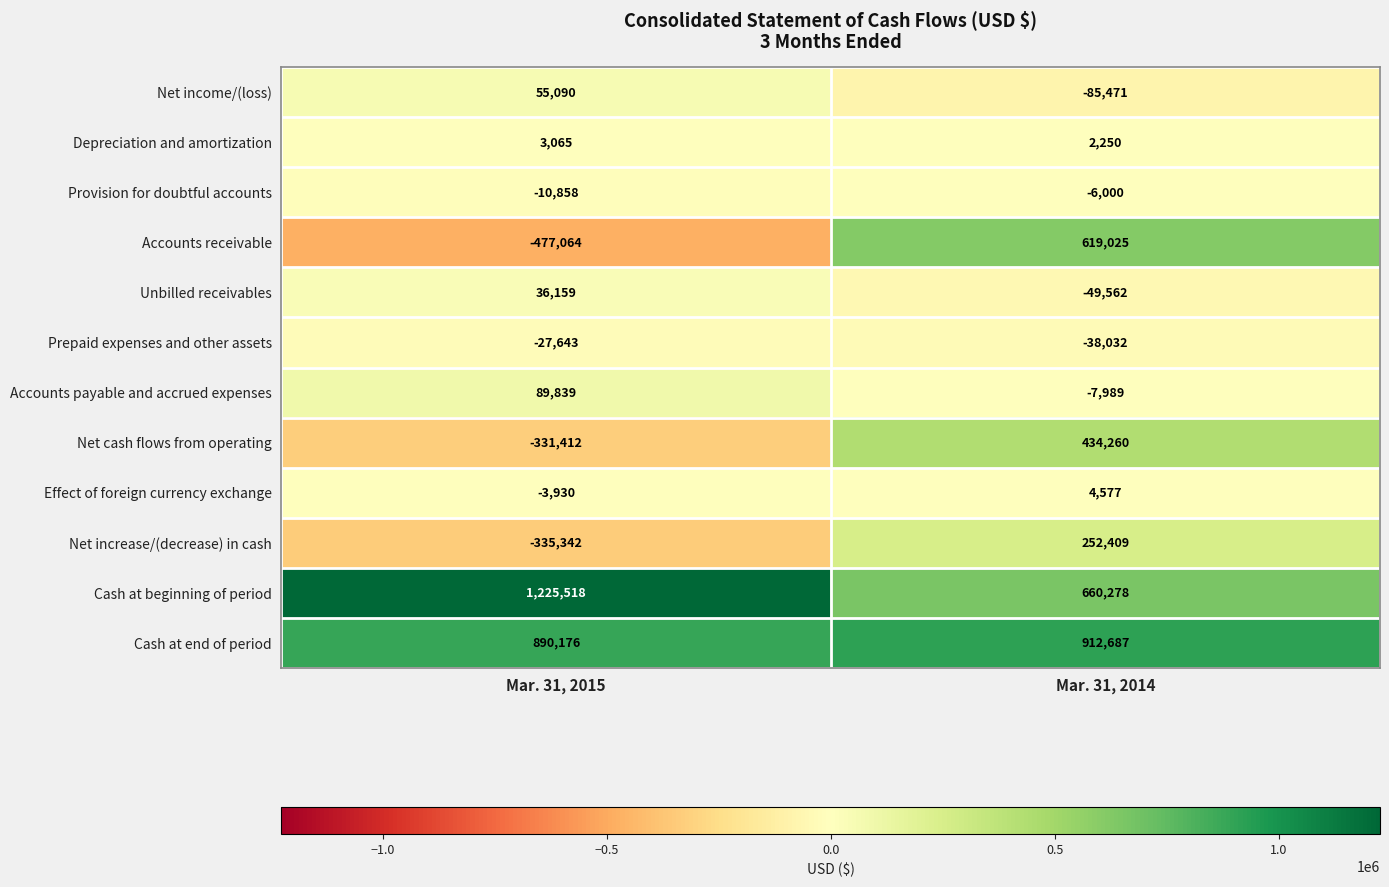

What is the difference between the highest and lowest values at Mar. 31, 2014?

998158